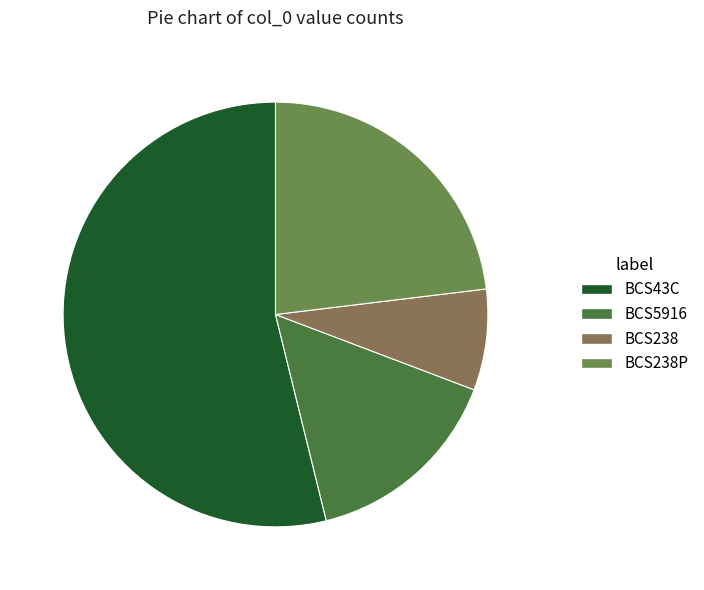

Combined, do BCS238P and BCS238 account for over 50%?

No